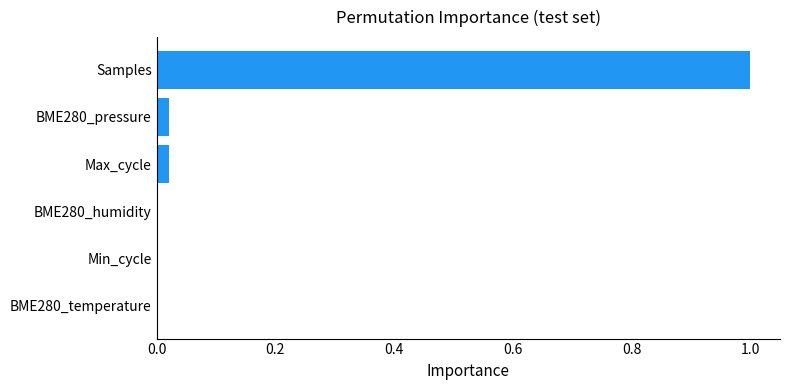

The value at Samples is 1.6. True or false?

False